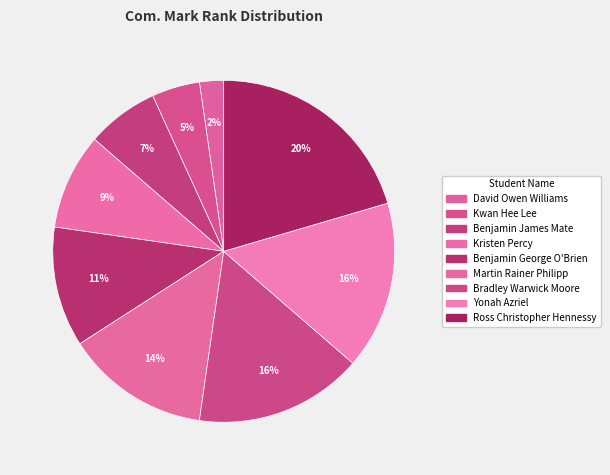

Which category has the smallest portion of the pie?

David Owen Williams